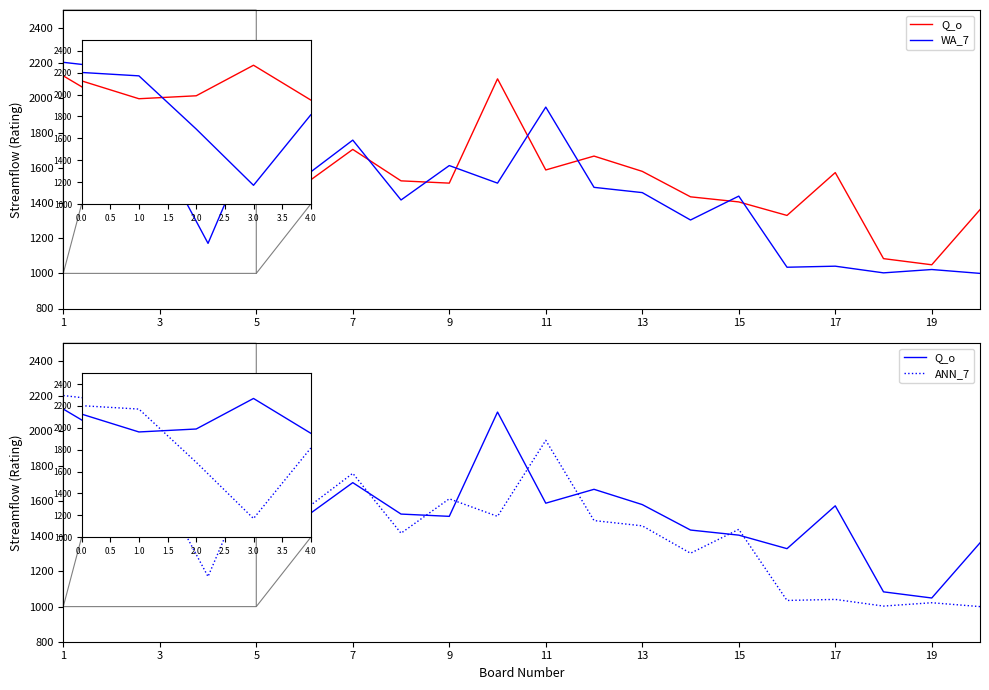

True or false: ANN_7 and WA_7 intersect in this chart.

False